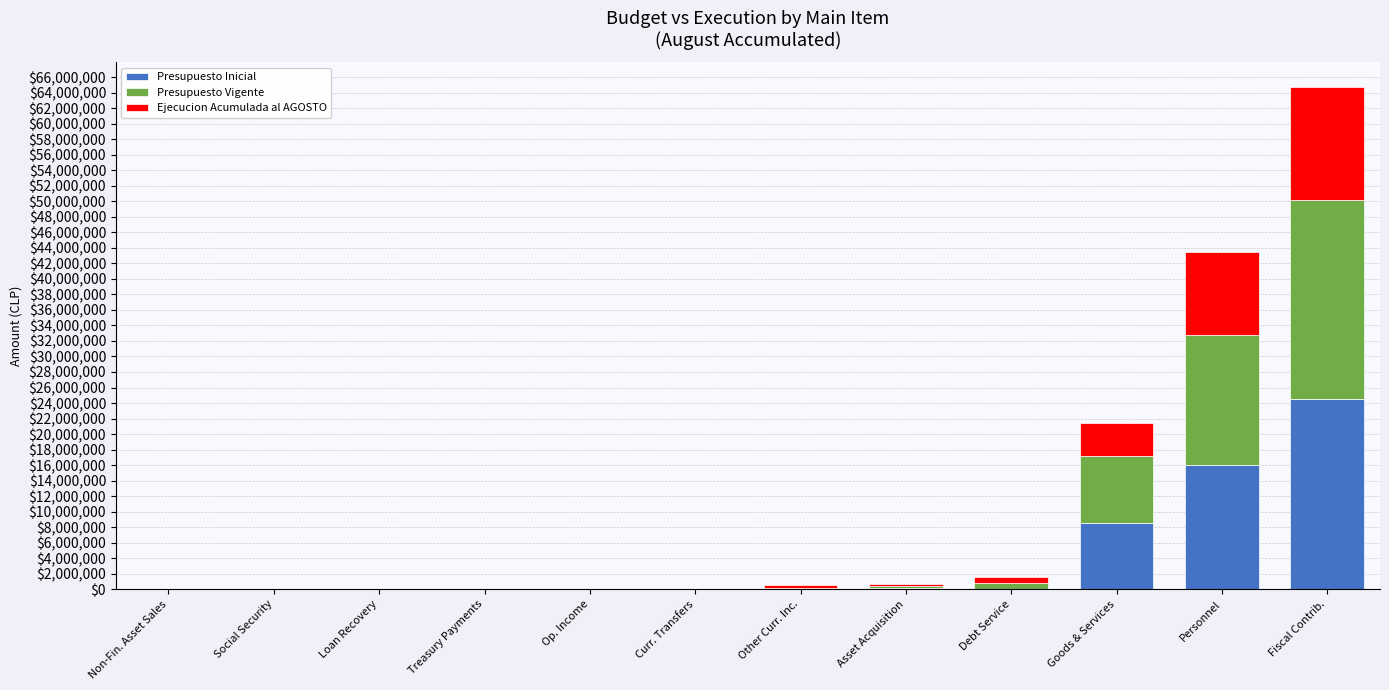

What is the highest value of the Presupuesto Inicial series?

24571116